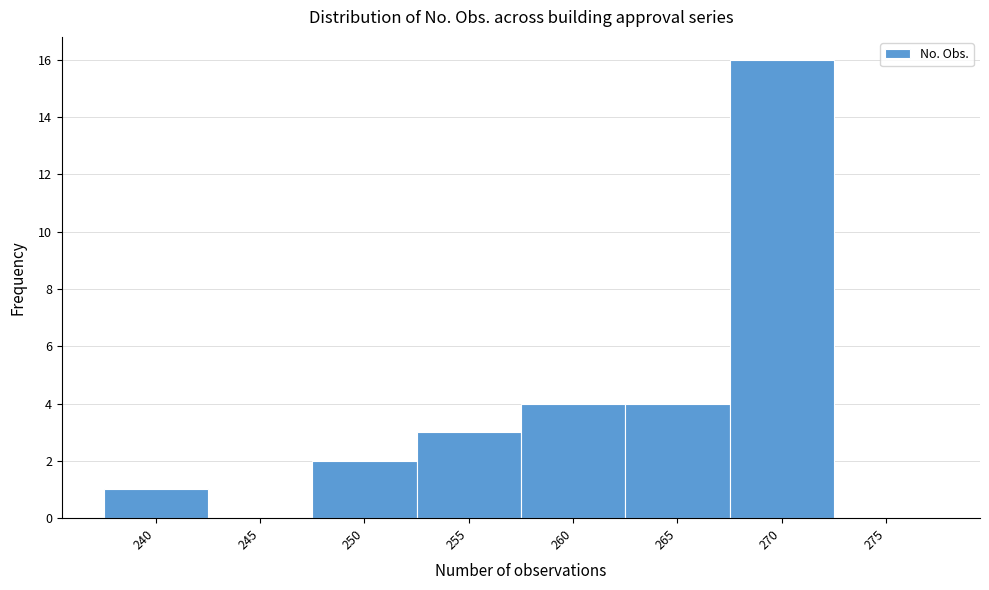

Reading left to right, transcribe all the data shown in this chart.

240=1	245=0	250=2	255=3	260=4	265=4	270=16	275=0